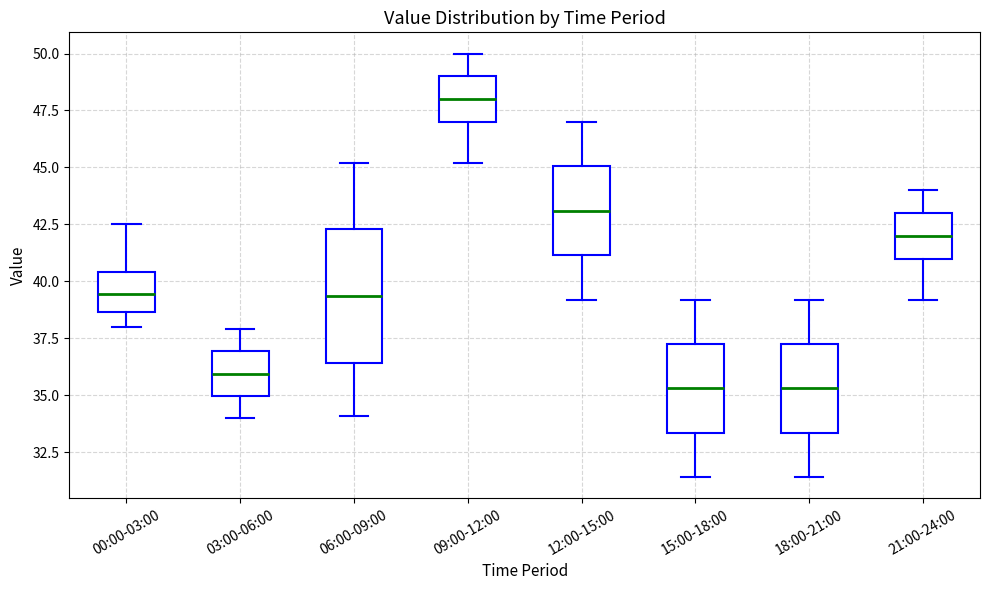

Reading left to right, transcribe this box plot: for each box, give where its median line is, the range the box spans, and where its two whiskers end, as read against the y-axis. The values are not printed on the chart, so give them approximately, as read against the axis.

00:00-03:00: median 39.5, box 38.5 to 40.5, whiskers 38.0 to 42.5
03:00-06:00: median 36.0, box 35.0 to 37.0, whiskers 34.0 to 38.0
06:00-09:00: median 39.5, box 36.5 to 42.5, whiskers 34.0 to 45.0
09:00-12:00: median 48.0, box 47.0 to 49.0, whiskers 45.0 to 50.0
12:00-15:00: median 43.0, box 41.0 to 45.0, whiskers 39.0 to 47.0
15:00-18:00: median 35.5, box 33.5 to 37.5, whiskers 31.5 to 39.0
18:00-21:00: median 35.5, box 33.5 to 37.5, whiskers 31.5 to 39.0
21:00-24:00: median 42.0, box 41.0 to 43.0, whiskers 39.0 to 44.0